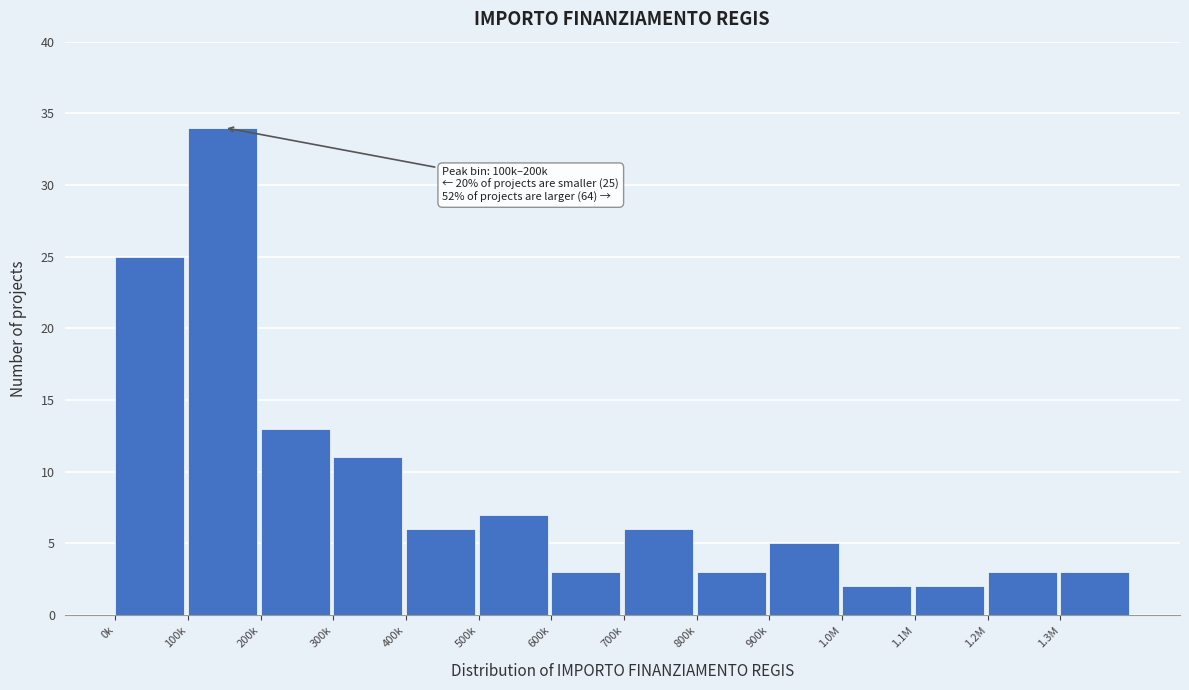

Reading left to right, extract all data points from this chart.

25	34	13	11	6	7	3	6	3	5	2	2	3	3